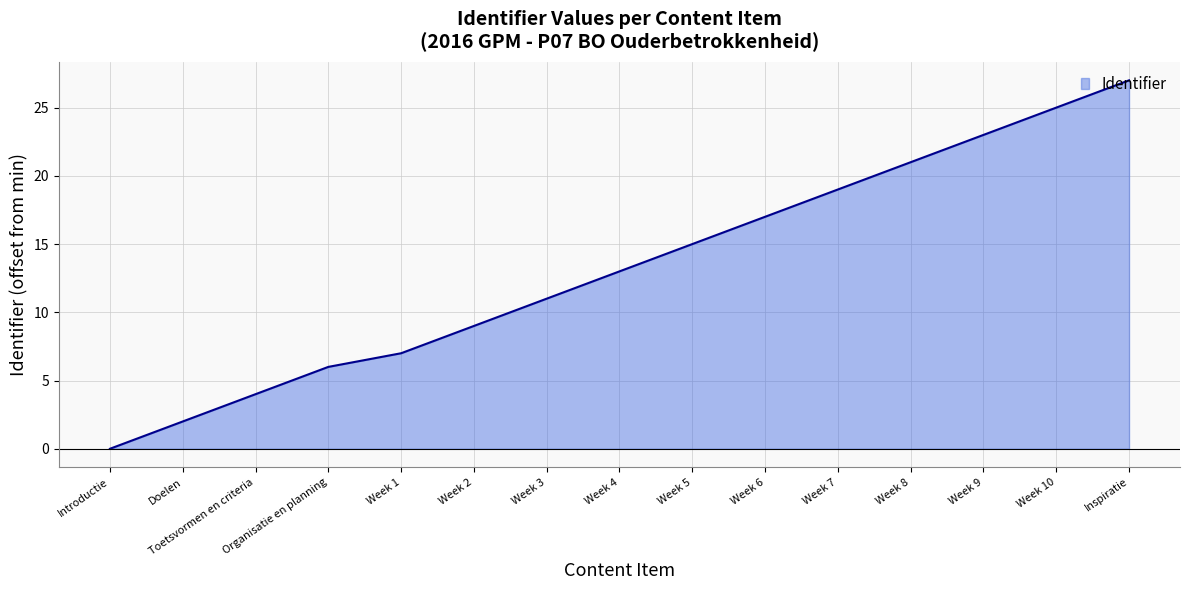

True or false: there are more than 1 points higher than both neighbors.

False